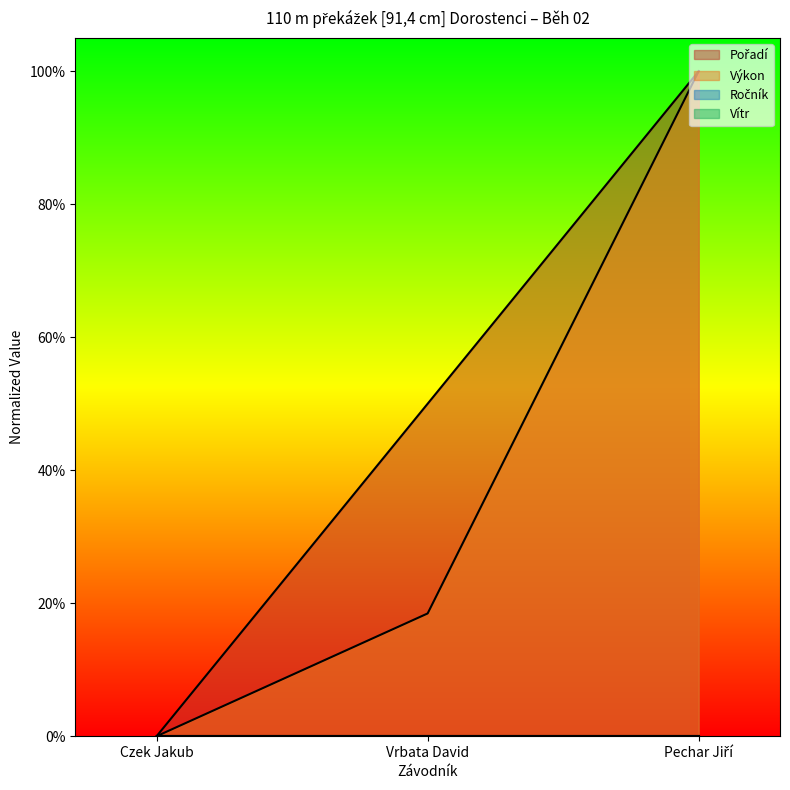

Rank the series at Vrbata David from highest to lowest value.

Pořadí, Výkon